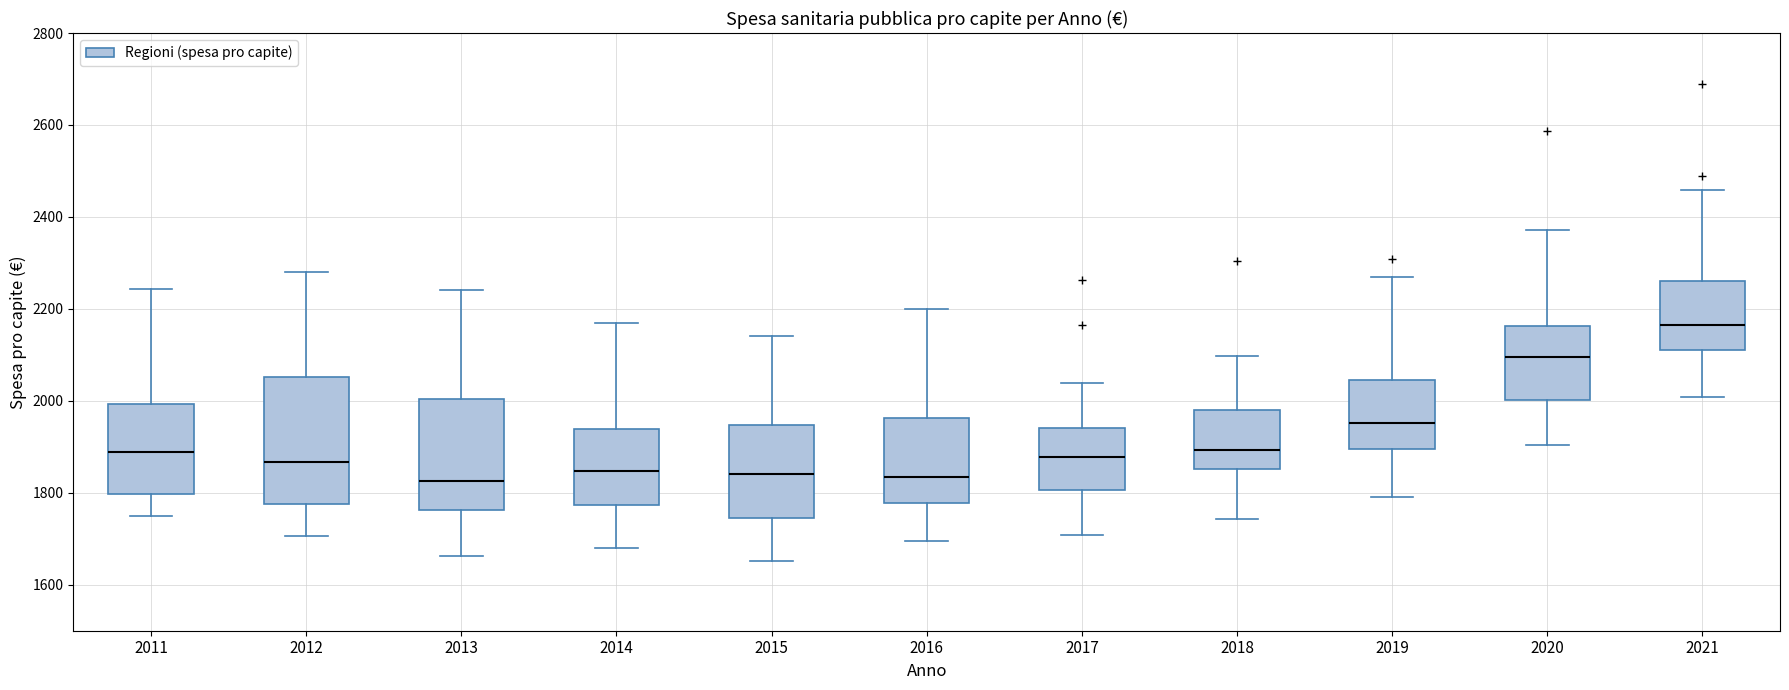

Where is the lower edge of the box at x = 2011 on the y-axis? The values are not printed on the chart, so give them approximately, as read against the axis.

1800